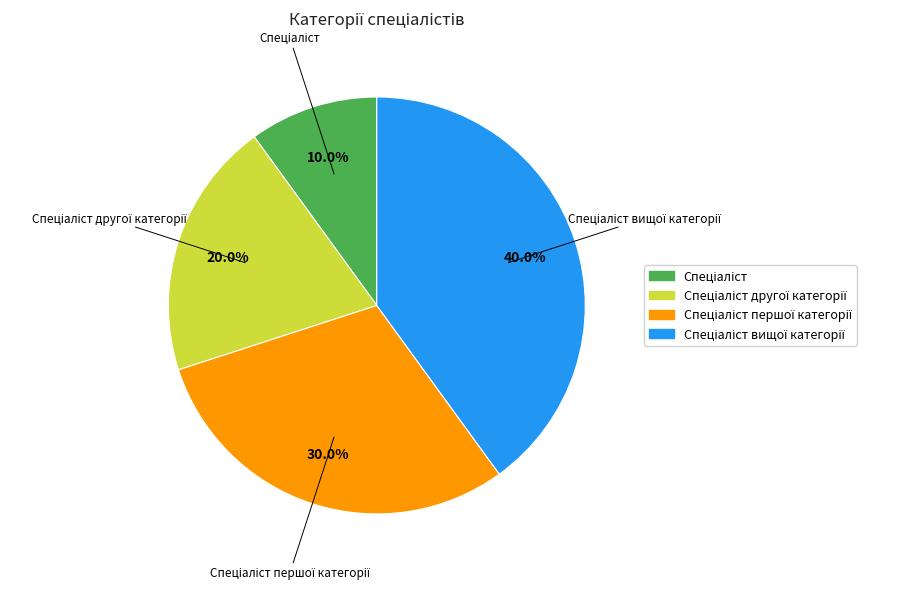

Does any single category account for the majority?

No